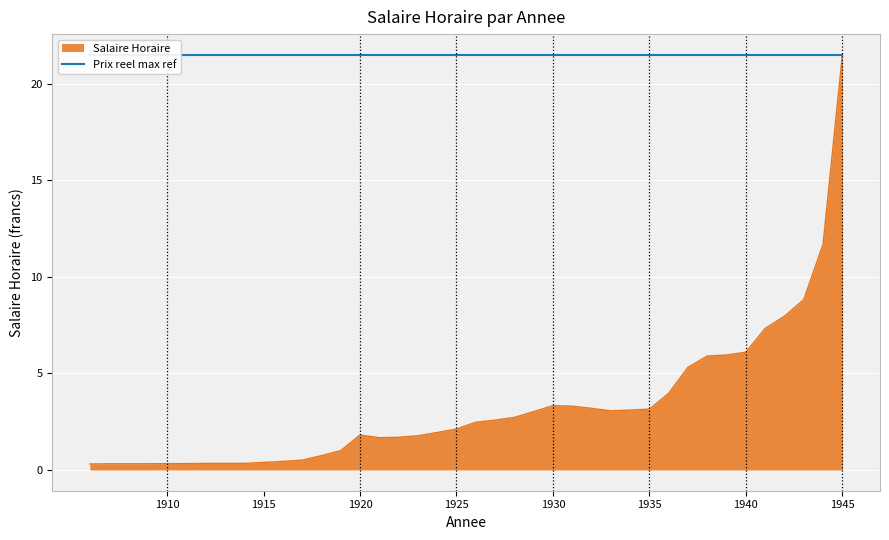

Which has a higher value, 1926 or 1928?

1928